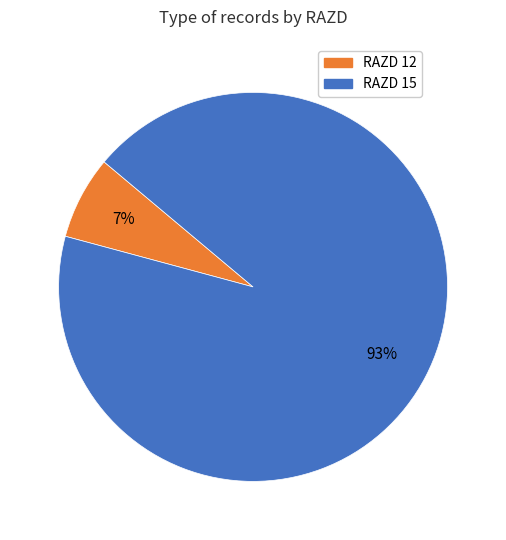

How many segments does this pie chart have?

2